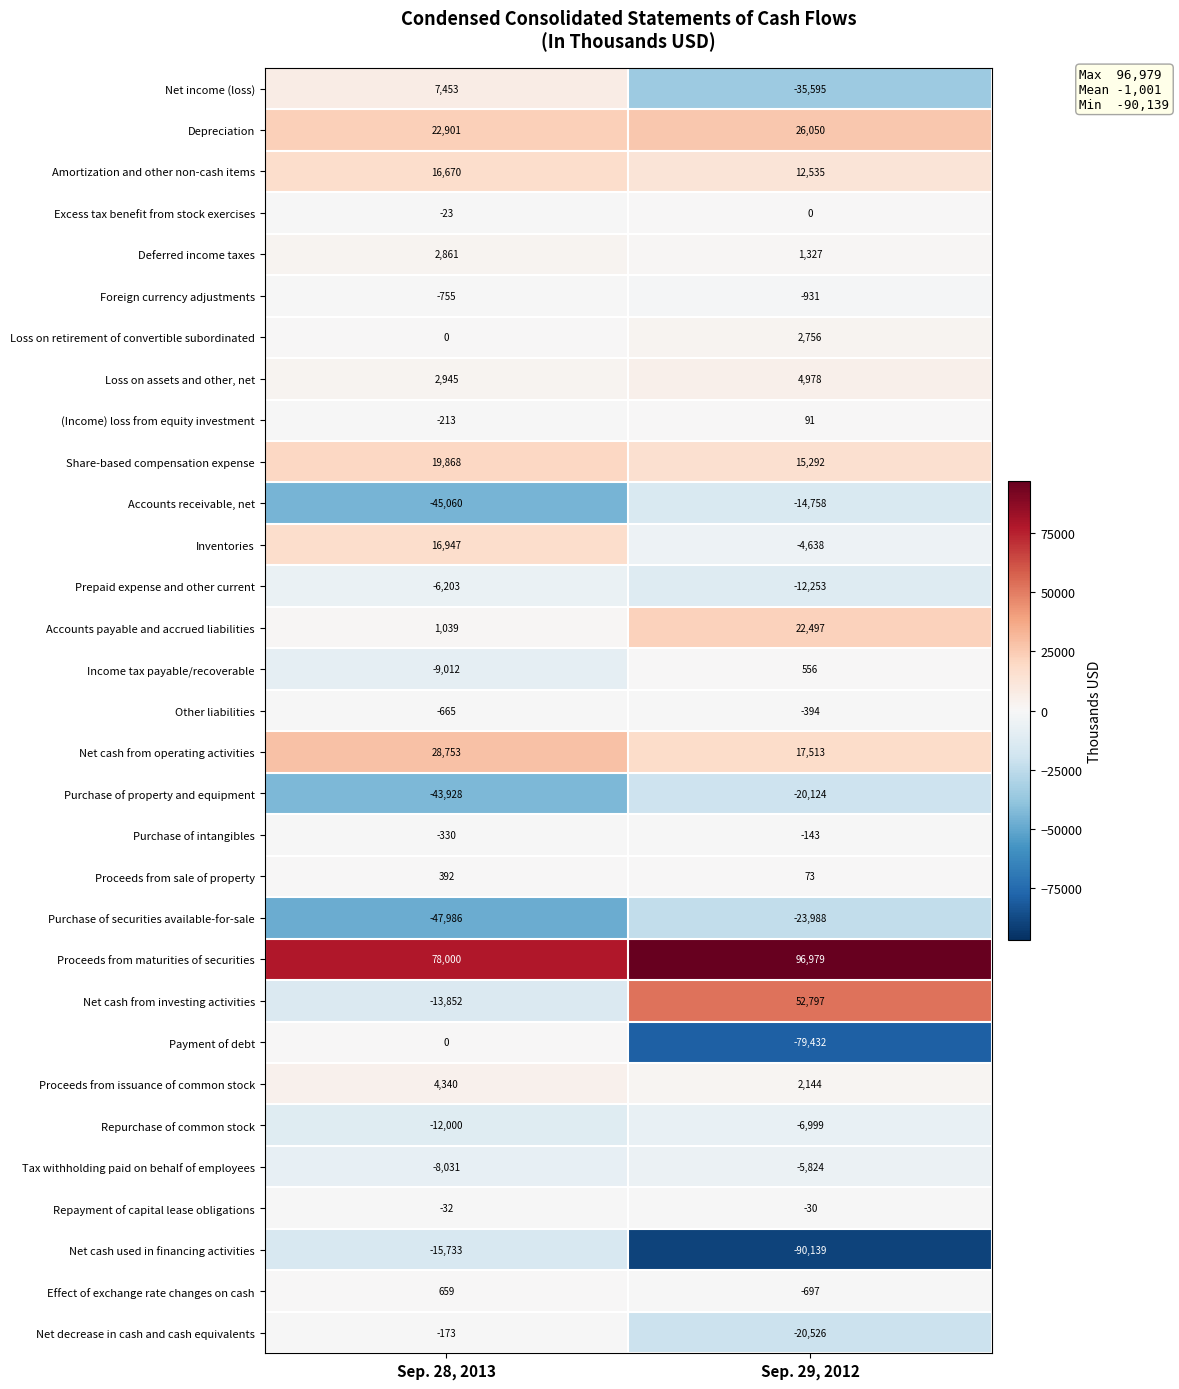

At which category is the sum across all series the highest?

Sep. 28, 2013